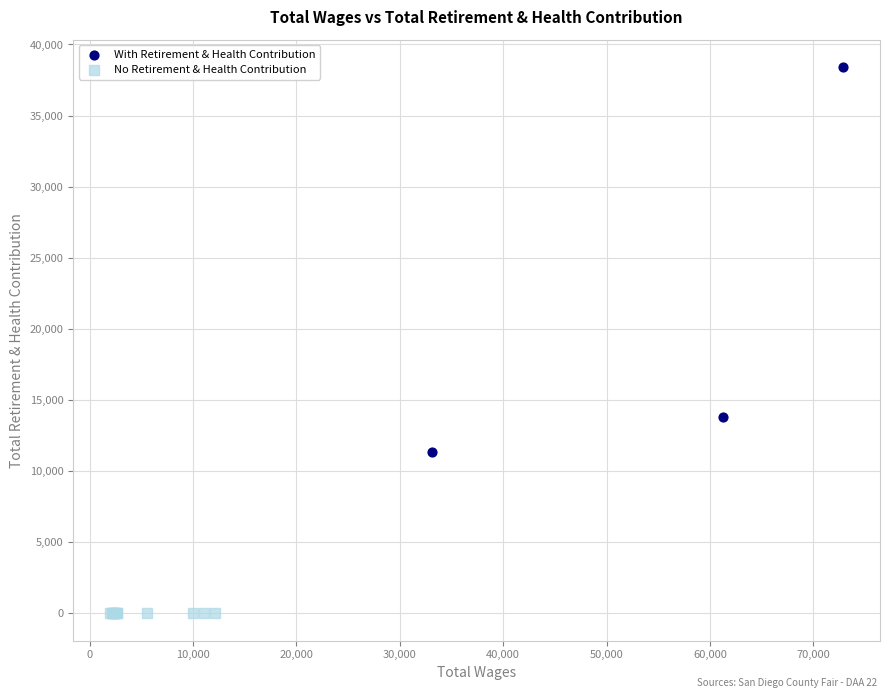

Which series contains the lowest Y value?

No Retirement & Health Contribution